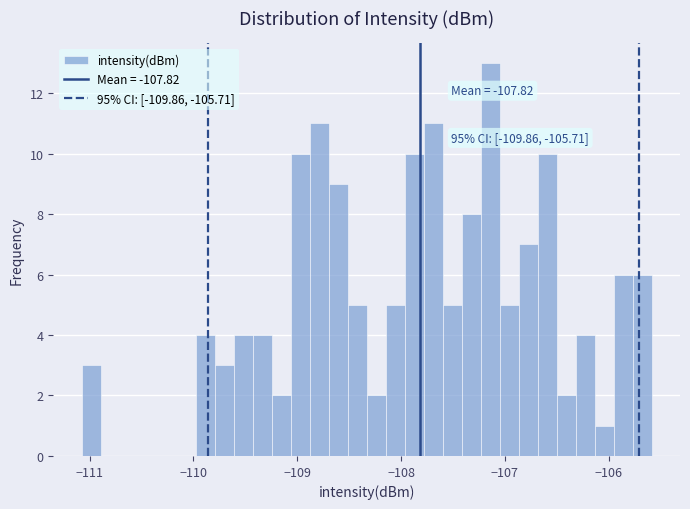

Around what value on the x-axis is the tallest bar? Give the approximate position of its centre, as read against the axis.

-107.1